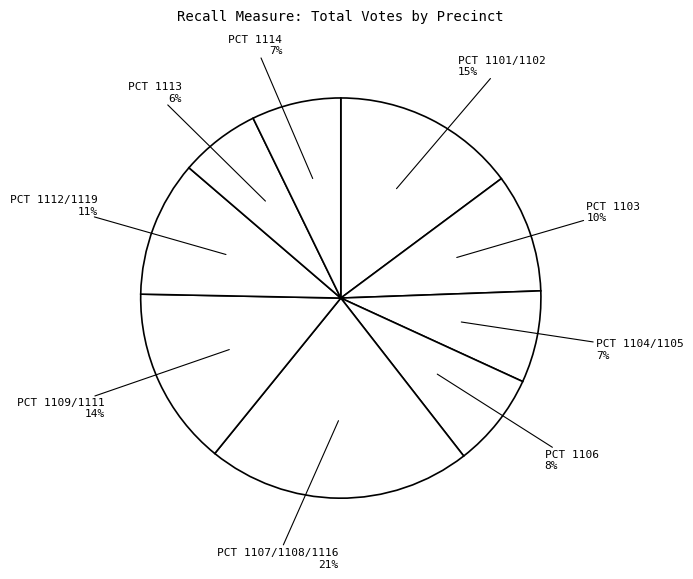

How many slices are in this pie chart?

9